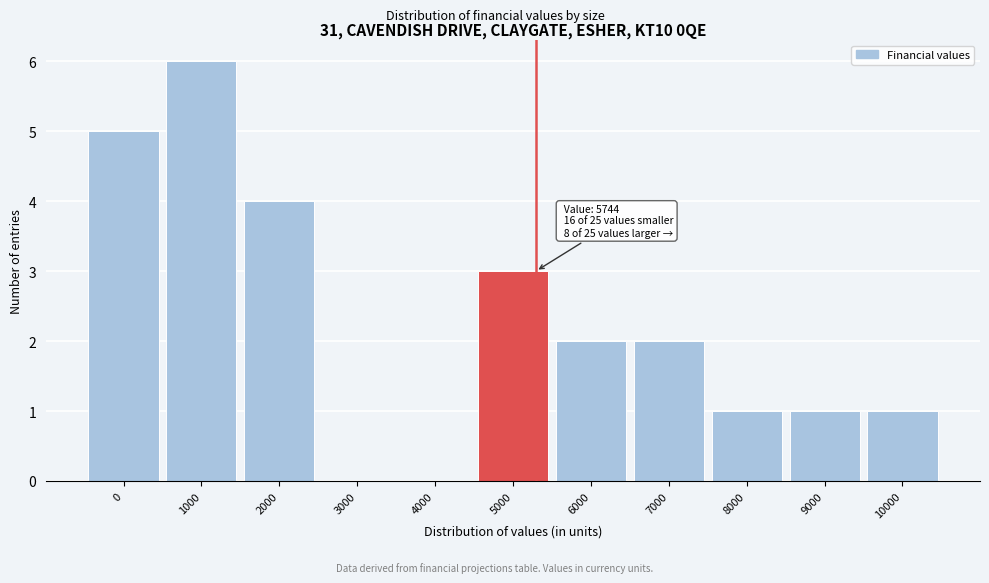

Reading right to left, list all the values displayed in this chart.

10000=1	9000=1	8000=1	7000=2	6000=2	5000=3	4000=0	3000=0	2000=4	1000=6	0=5